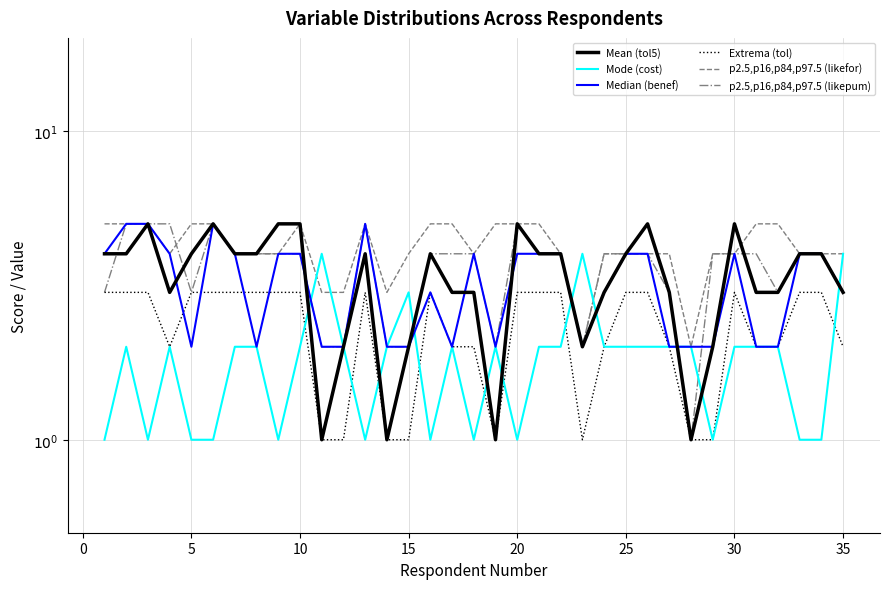

How many interior local peaks does the p2.5,p16,p84,p97.5 (likefor) series have?

2